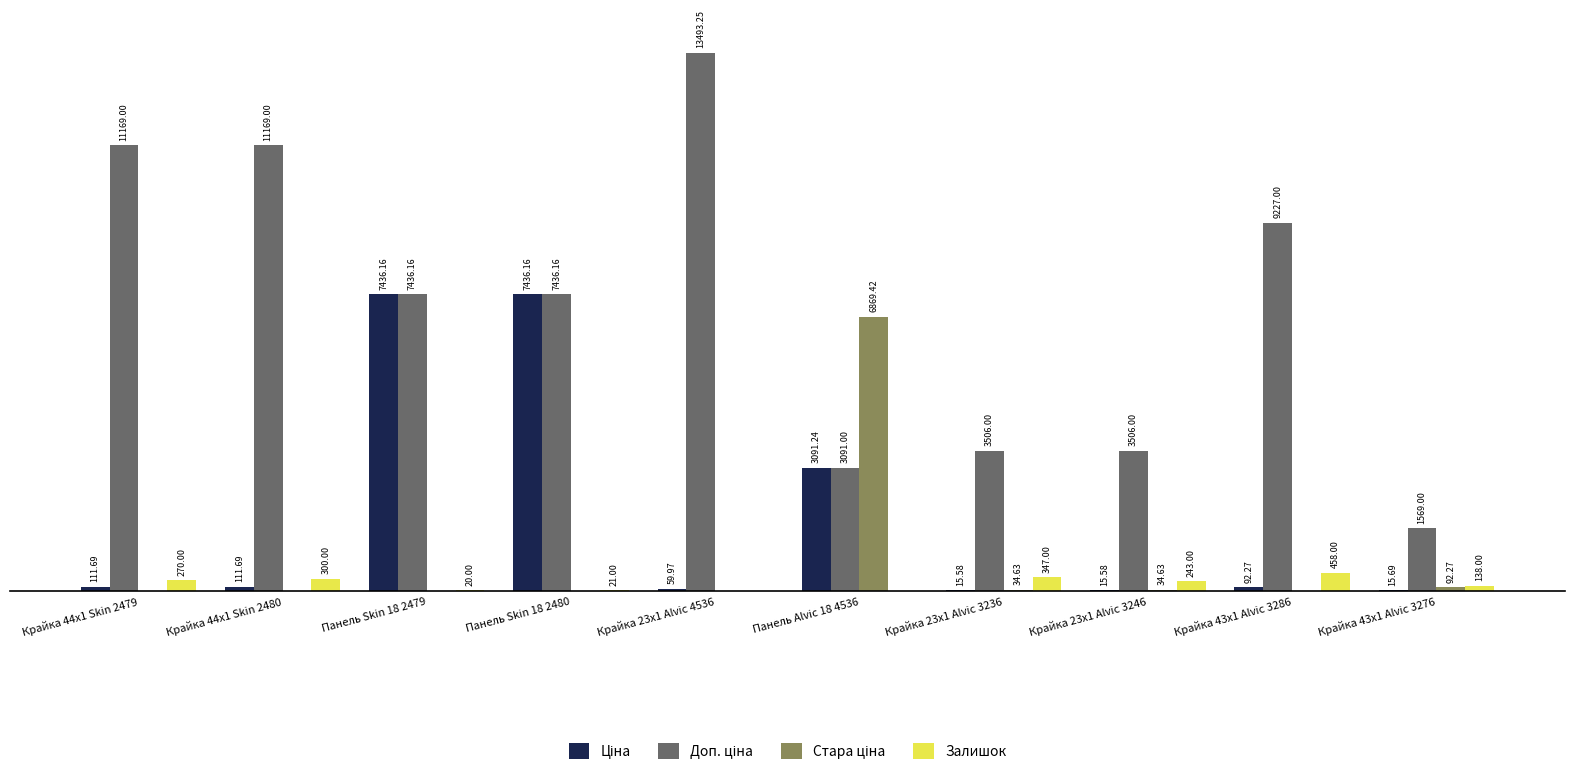

At which category is the sum across all series the highest?

Панель Skin 18 2480